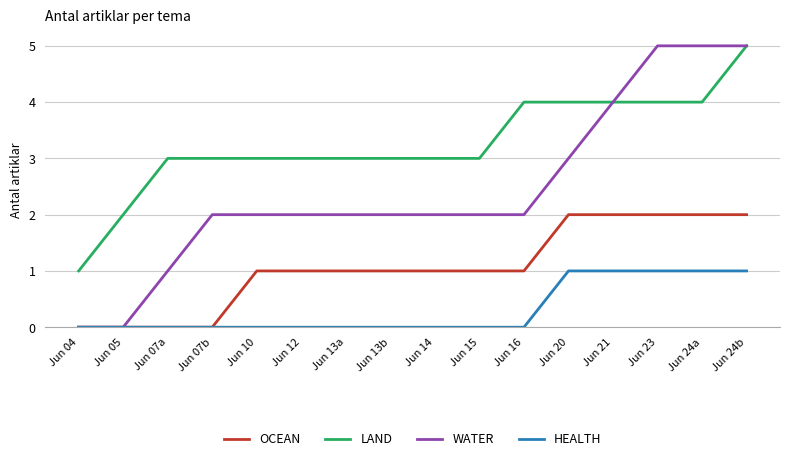

Is it true that LAND equals 5 at Jun 14?

False